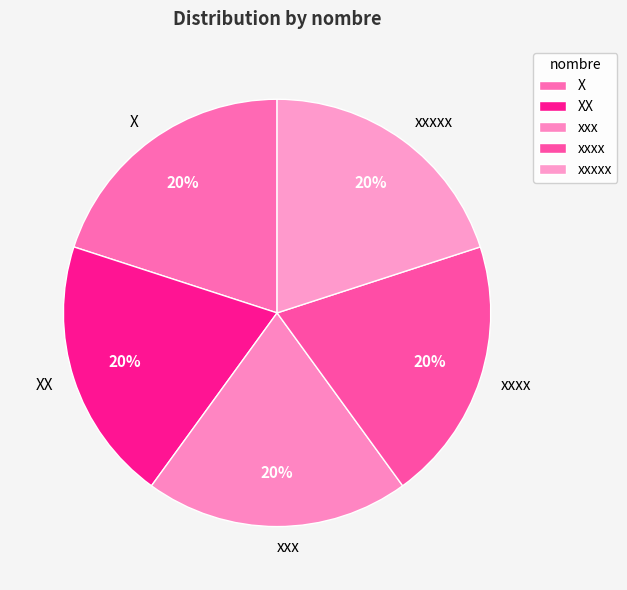

The X slice represents 20% of the pie. True or false?

True